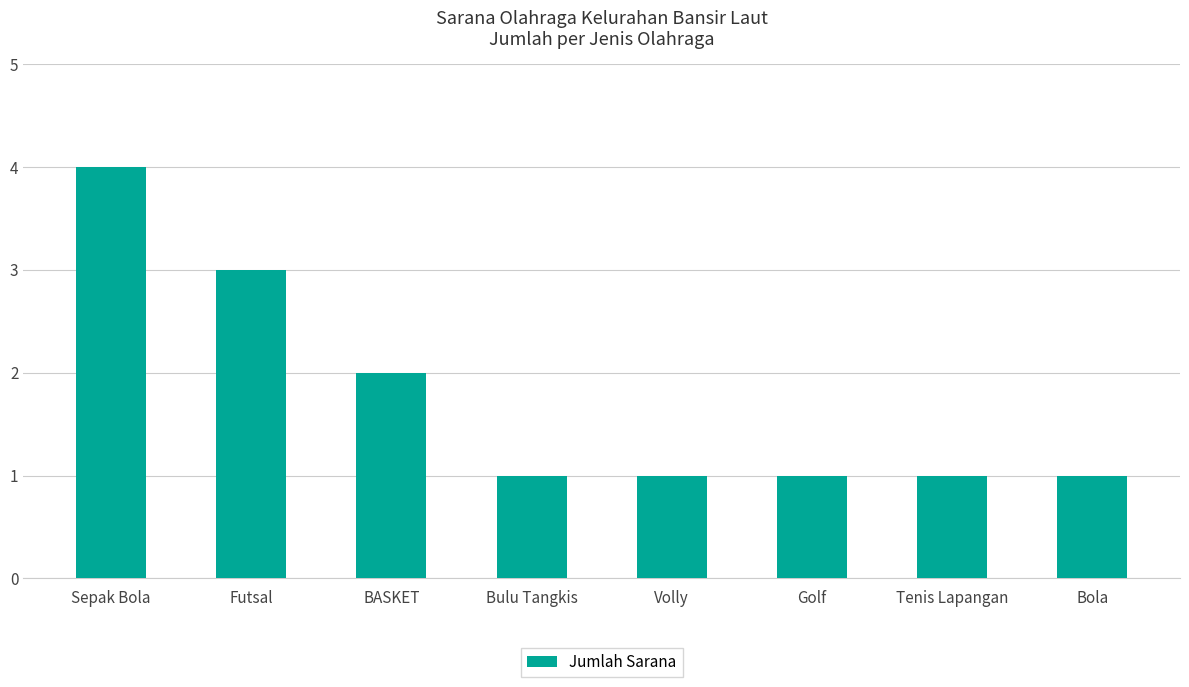

The value at BASKET is 2. True or false?

True